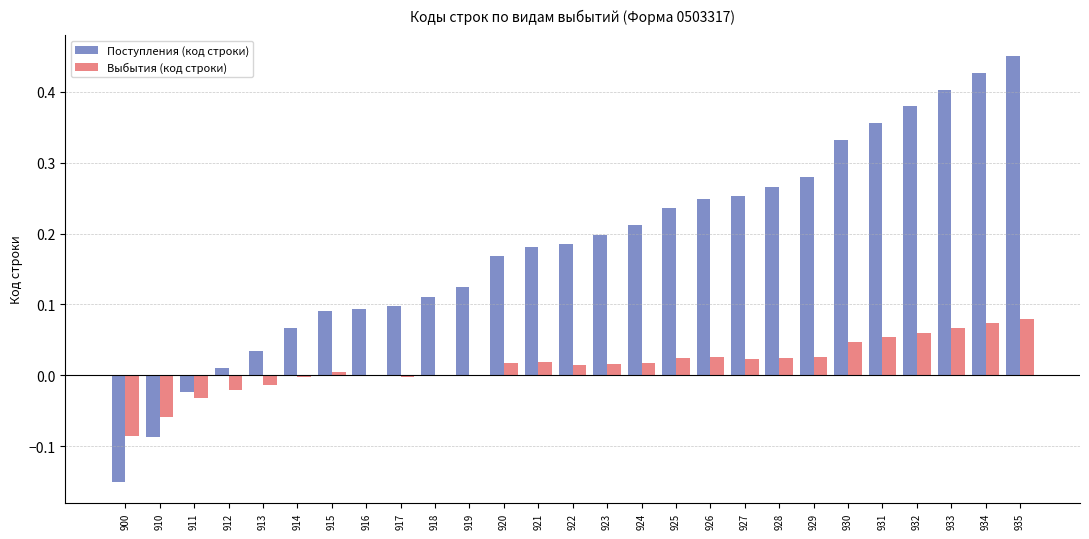

What is the sum of the Поступления (код строки) values at 921 and 931?

0.5